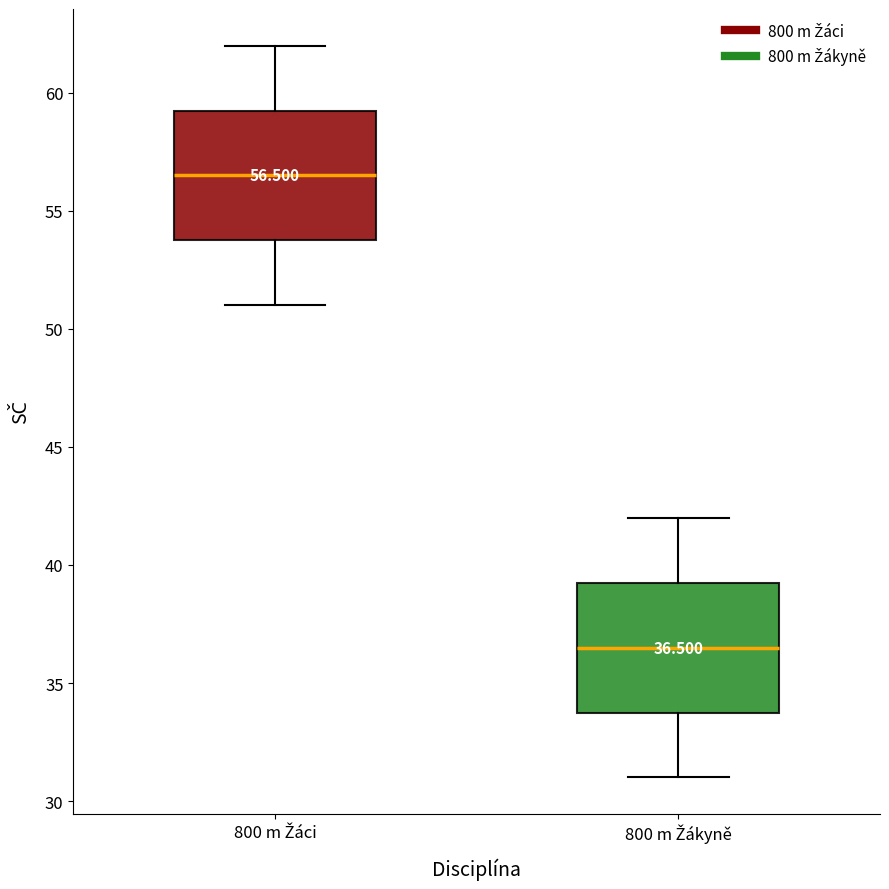

Which box's median line is the highest?

800 m Žáci